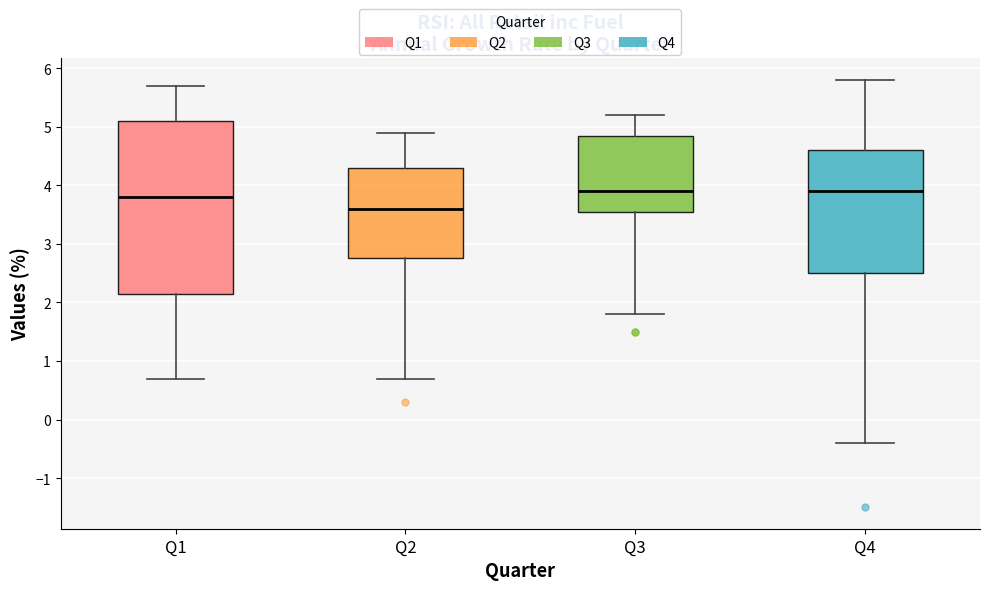

Where does the lower whisker of the box for Q1 end on the y-axis? The values are not printed on the chart, so give them approximately, as read against the axis.

0.7